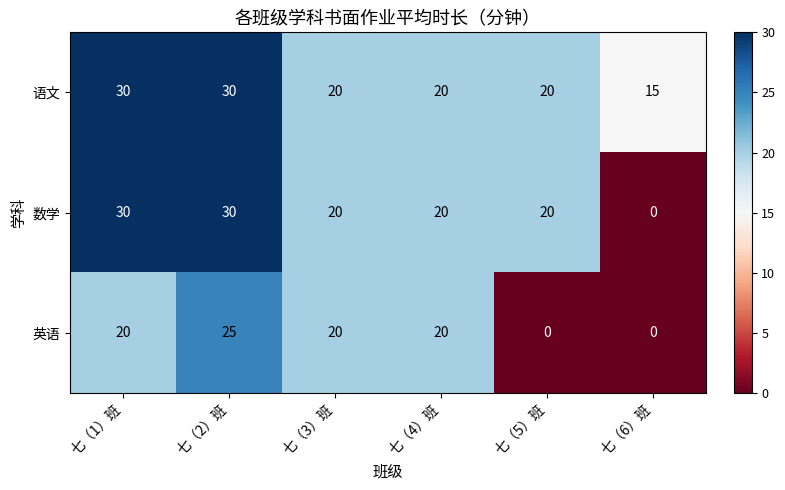

At how many categories does at least one series exceed 2?

6